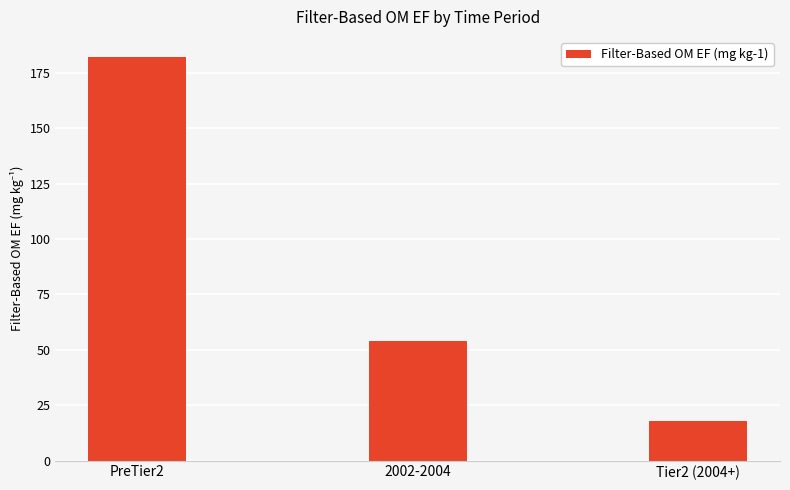

Reading left to right, list all the values displayed in this chart.

PreTier2=182.1	2002-2004=54.1	Tier2 (2004+)=17.9